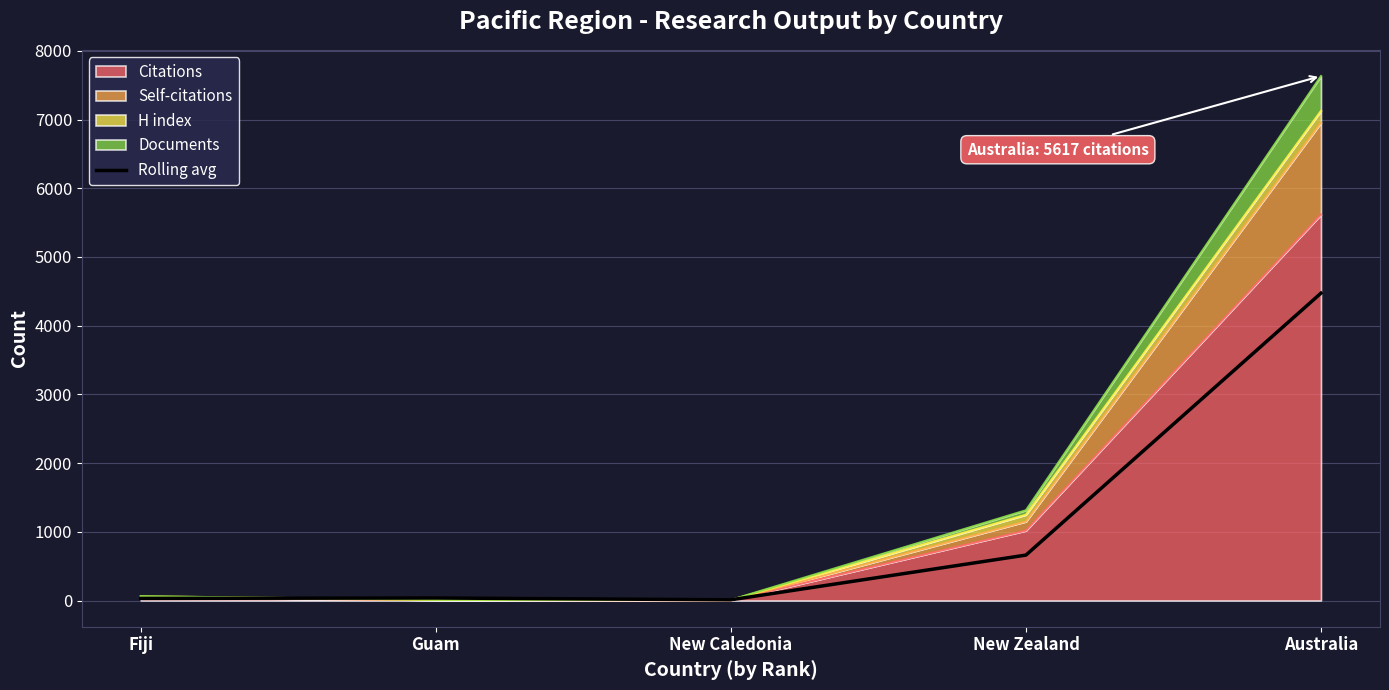

List the labels in order of value, smallest first.

New Caledonia, Fiji, Guam, New Zealand, Australia